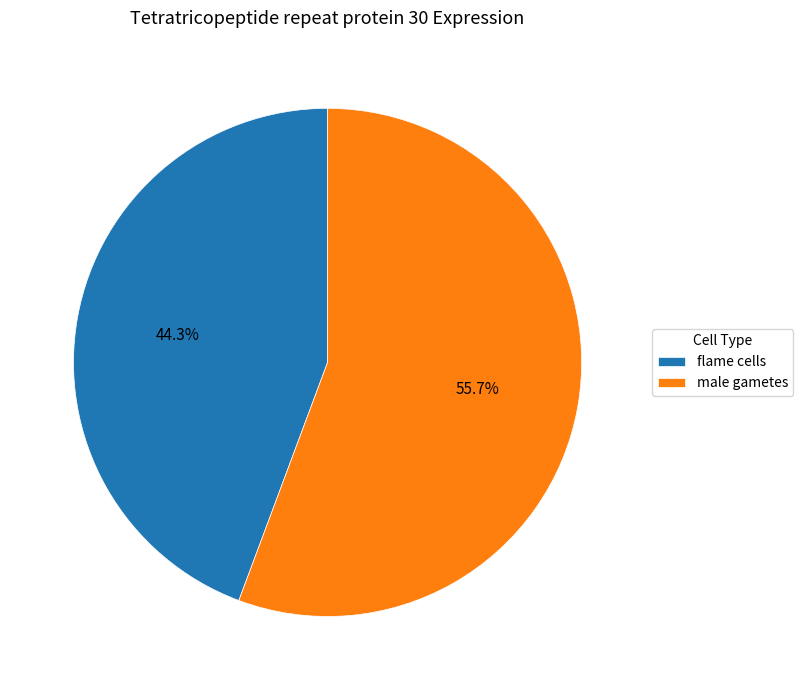

Is it true that flame cells is 44% of the pie?

True